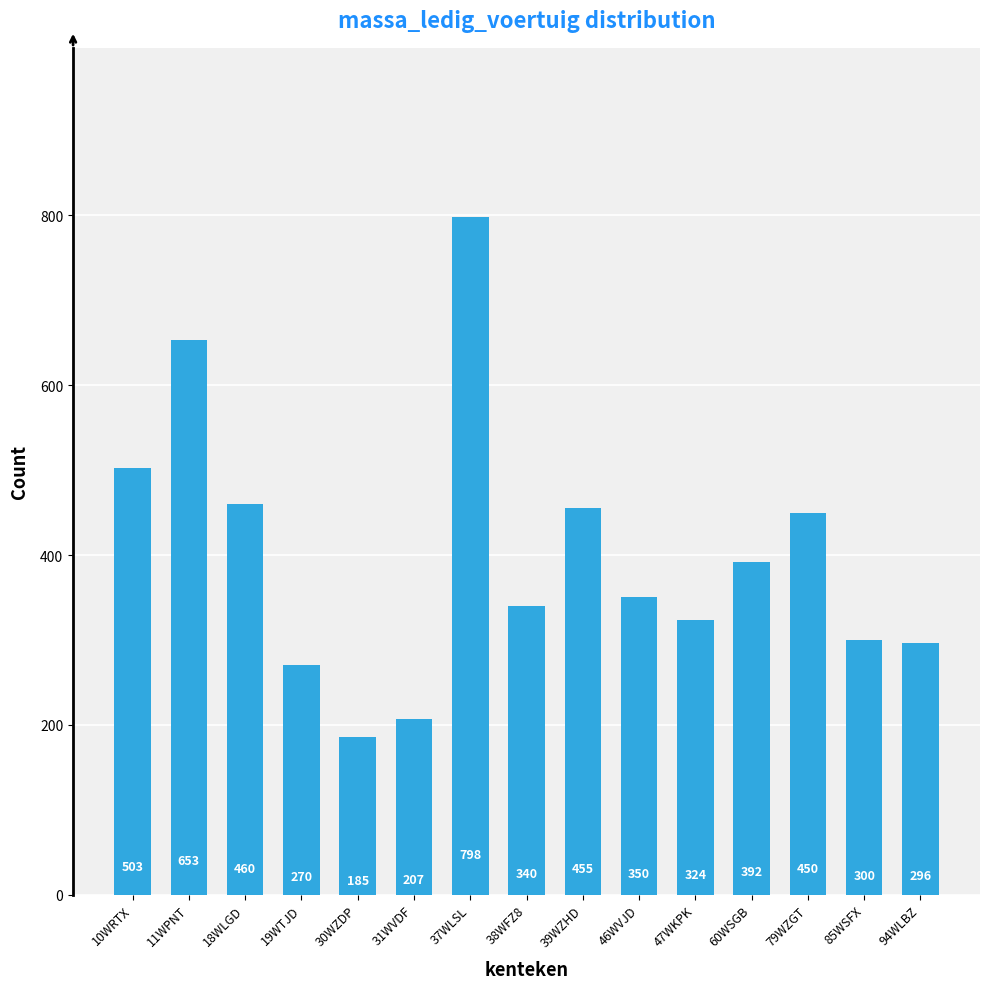

Which has a higher value, 94WLBZ or 39WZHD?

39WZHD